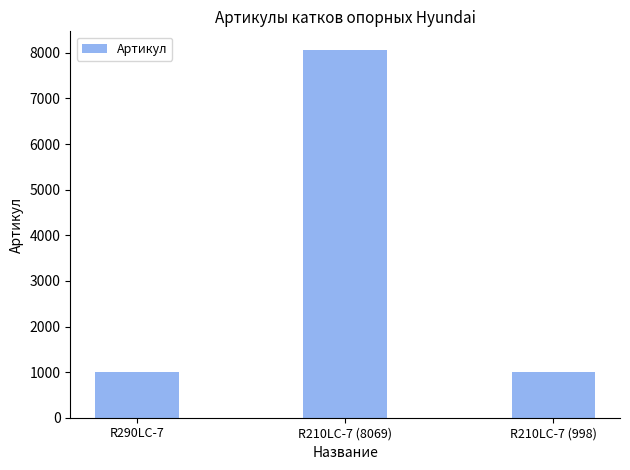

Which label corresponds to the largest value in the chart?

R210LC-7 (8069)